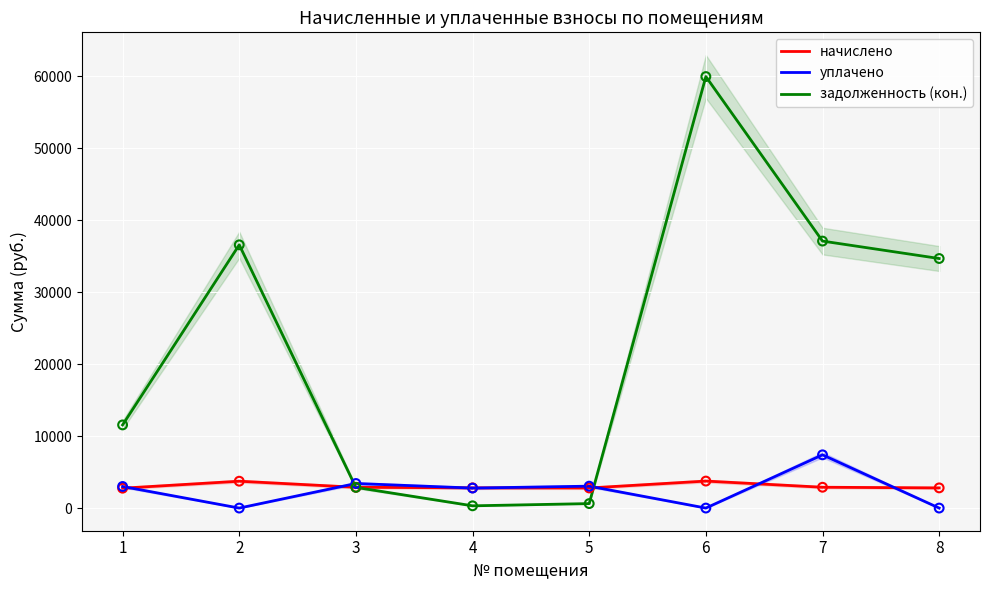

Which series contains the highest Y value?

задолженность (кон.)